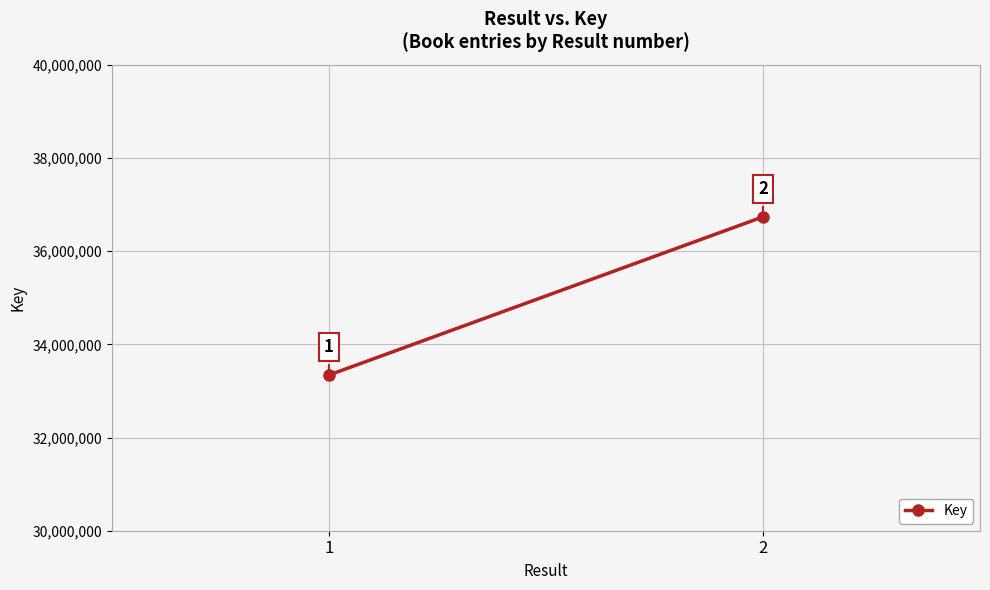

True or false: the data shows 33341275 at 1.

True